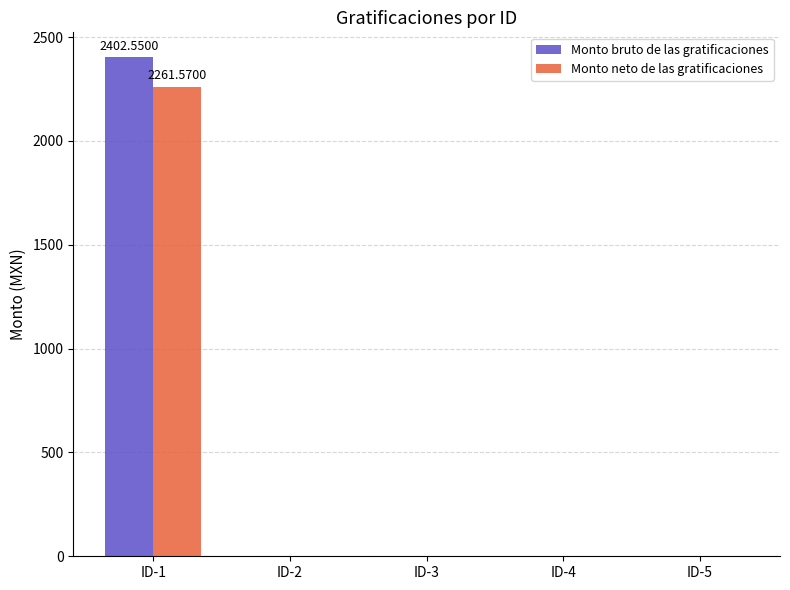

How many distinct data groups are displayed?

2